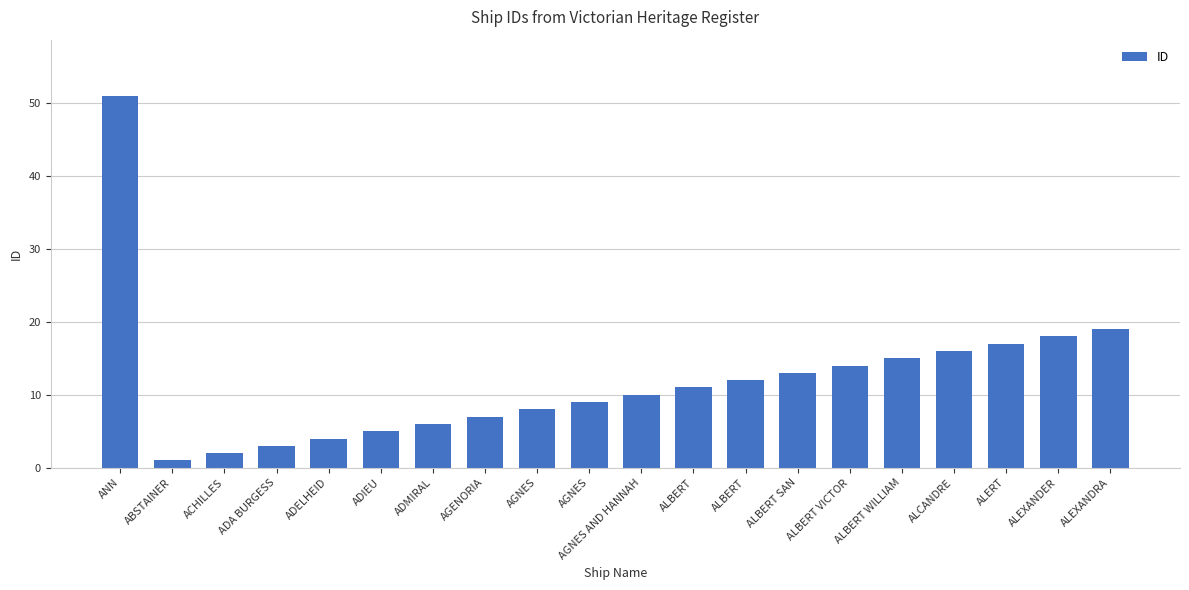

What is the label of the 4th bar from the left?

ADA BURGESS